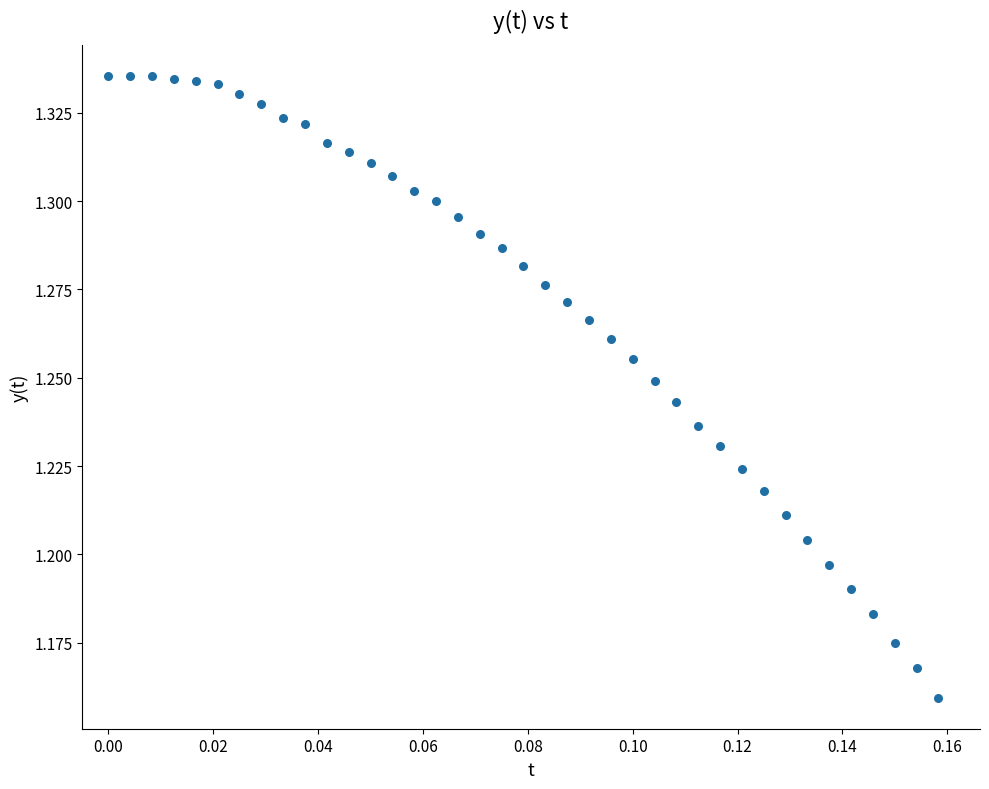

How many points are shown in the scatter plot?

39